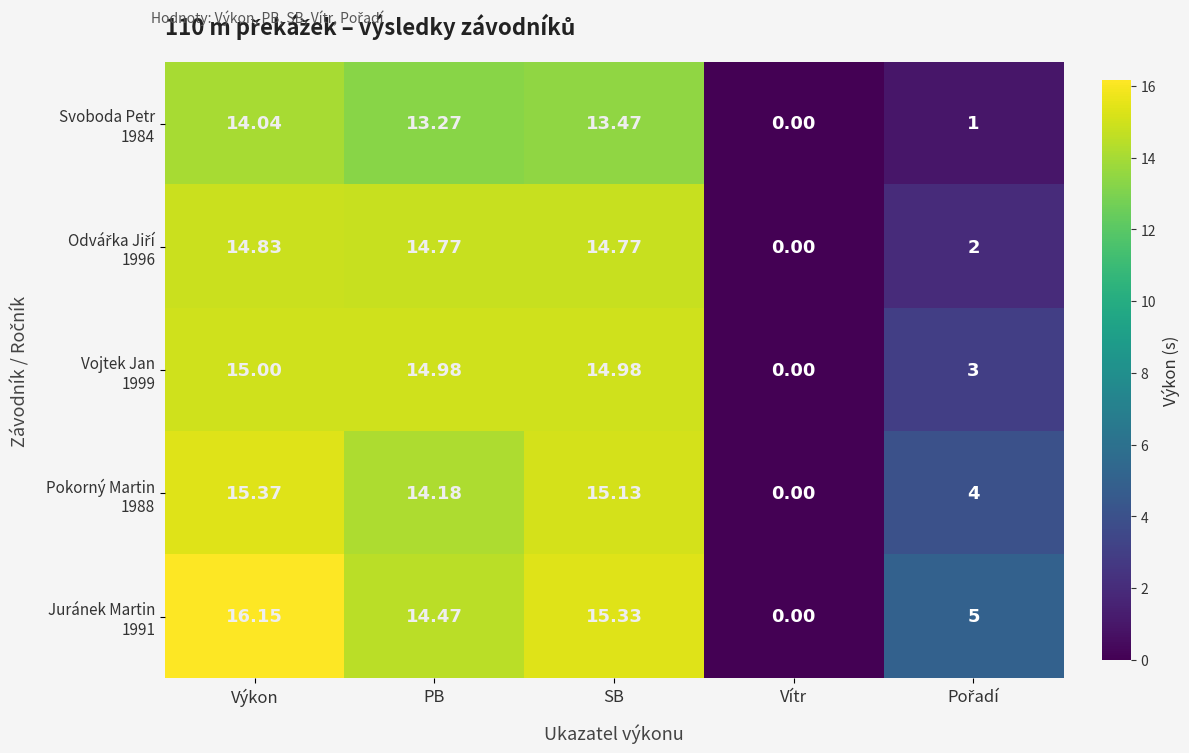

At which category is the sum across all series the highest?

Výkon